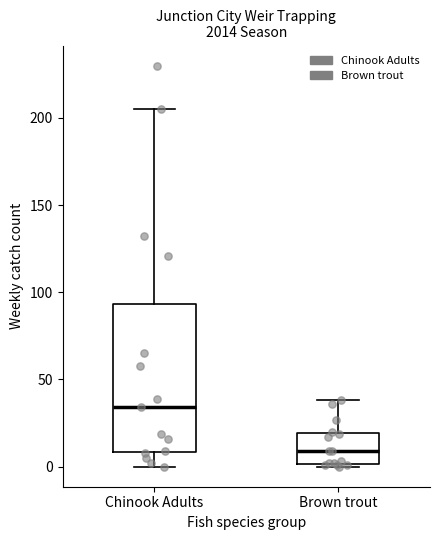

Which box's median line is the lowest?

Brown trout